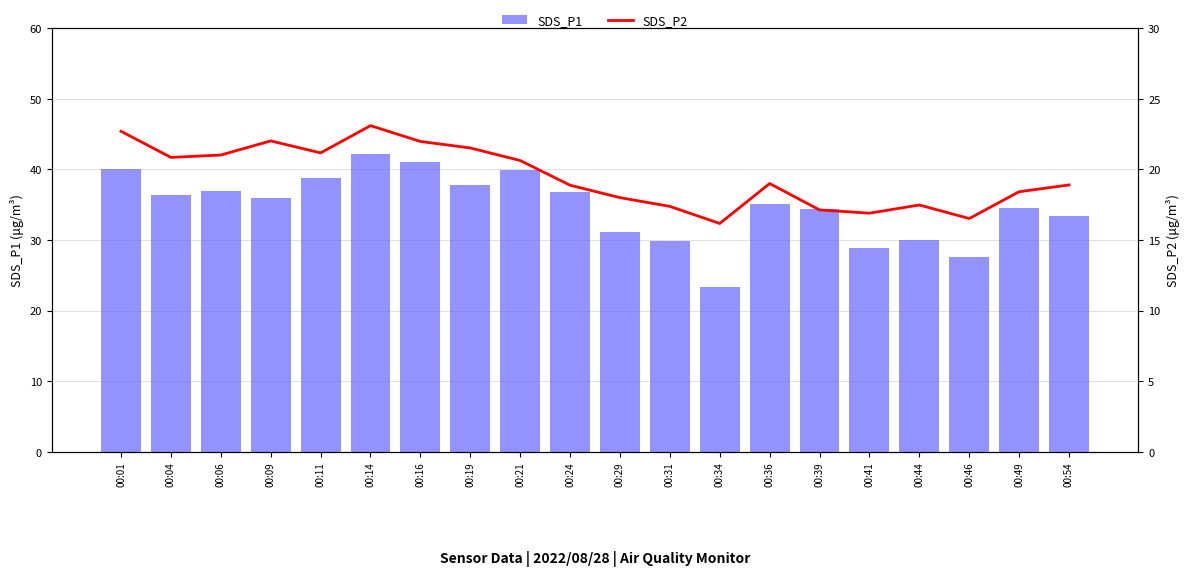

What are all the series names shown in the legend?

SDS_P1, SDS_P2